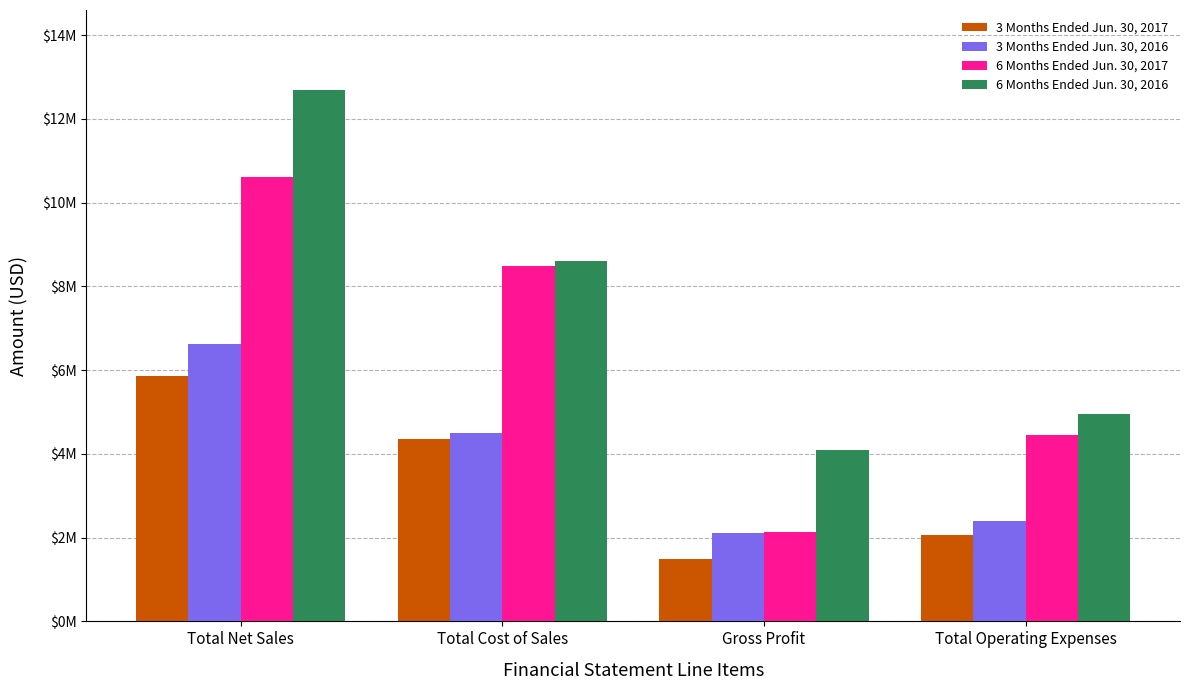

What are all the series names shown in the legend?

3 Months Ended Jun. 30, 2017, 3 Months Ended Jun. 30, 2016, 6 Months Ended Jun. 30, 2017, 6 Months Ended Jun. 30, 2016